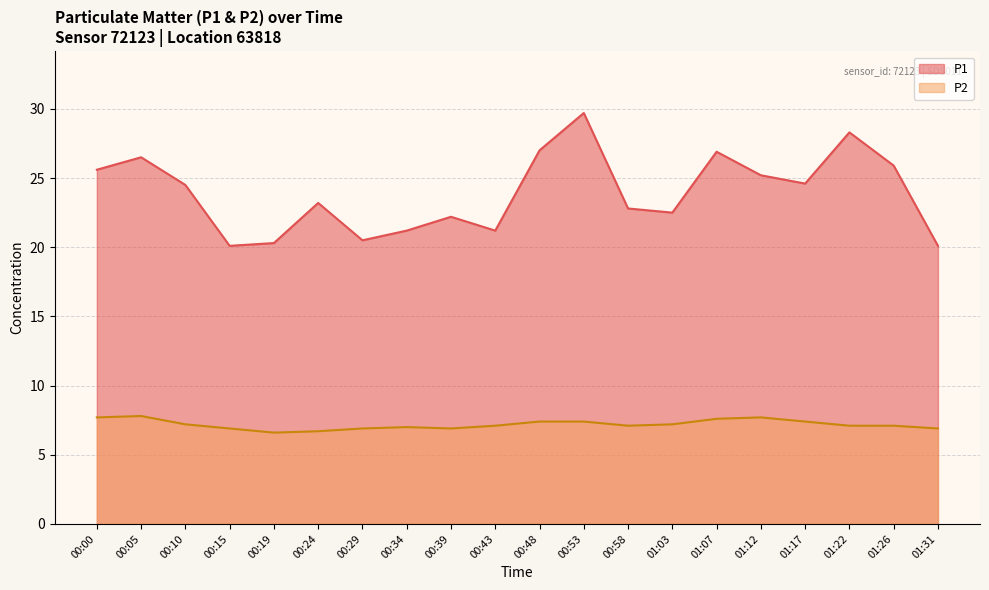

The P2 series shows 2.6 at 00:29. True or false?

False